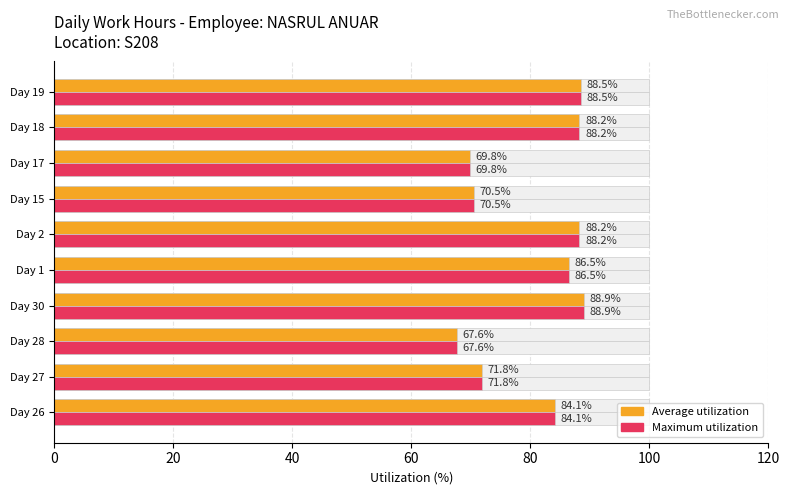

What is the value of the Average utilization bar at the 10th from the left?

88.5